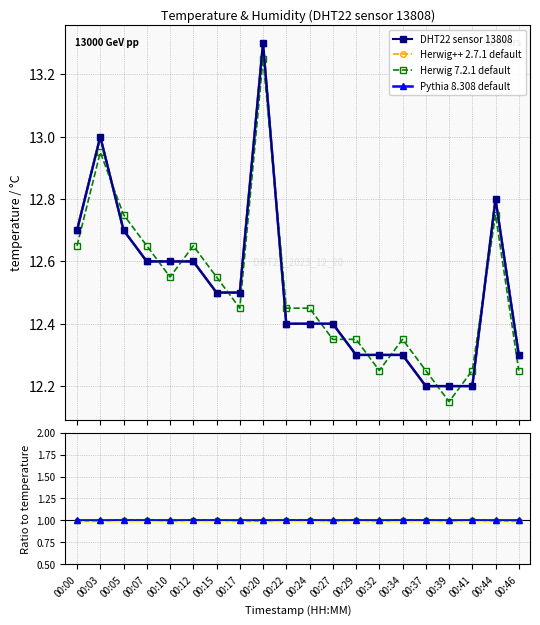

Is it true that Pythia 8.308 default equals 0.6 at 00:10?

False